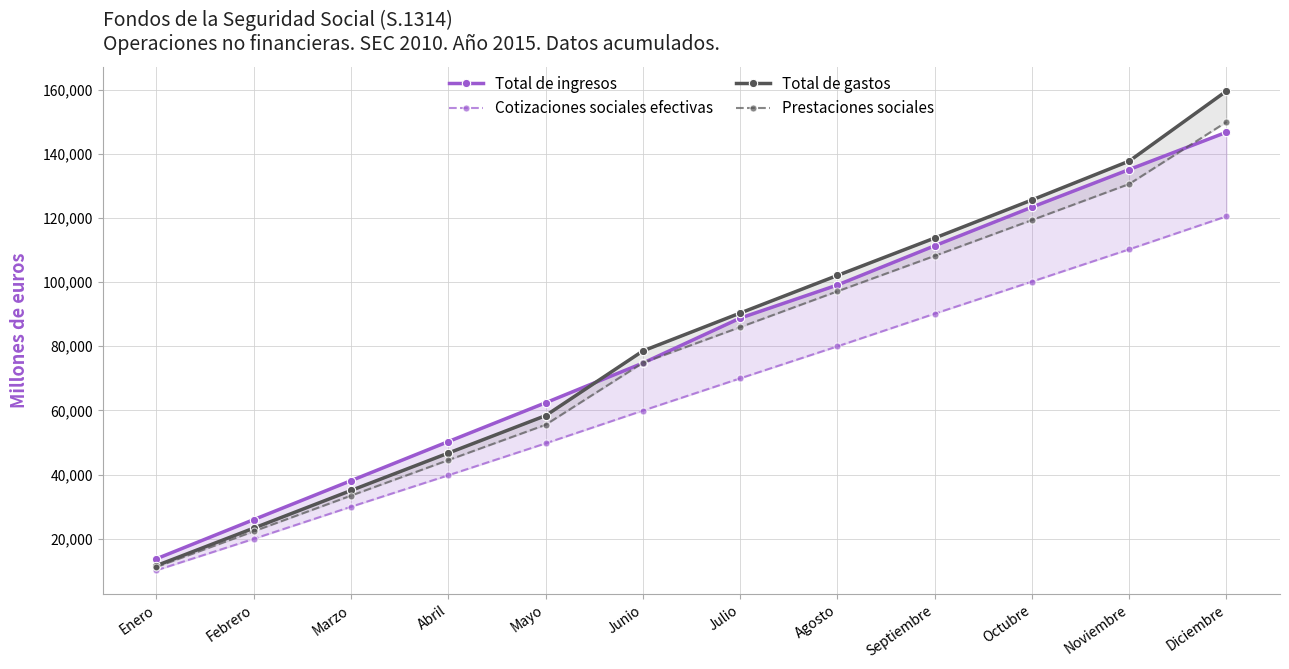

The value of Prestaciones sociales at Junio is 74838. True or false?

True